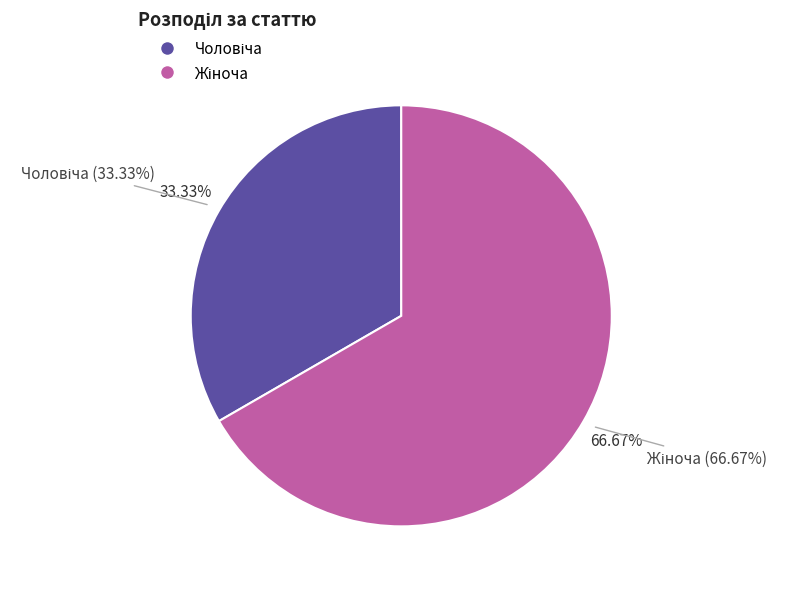

Does Чоловіча account for over 50% of the chart?

No